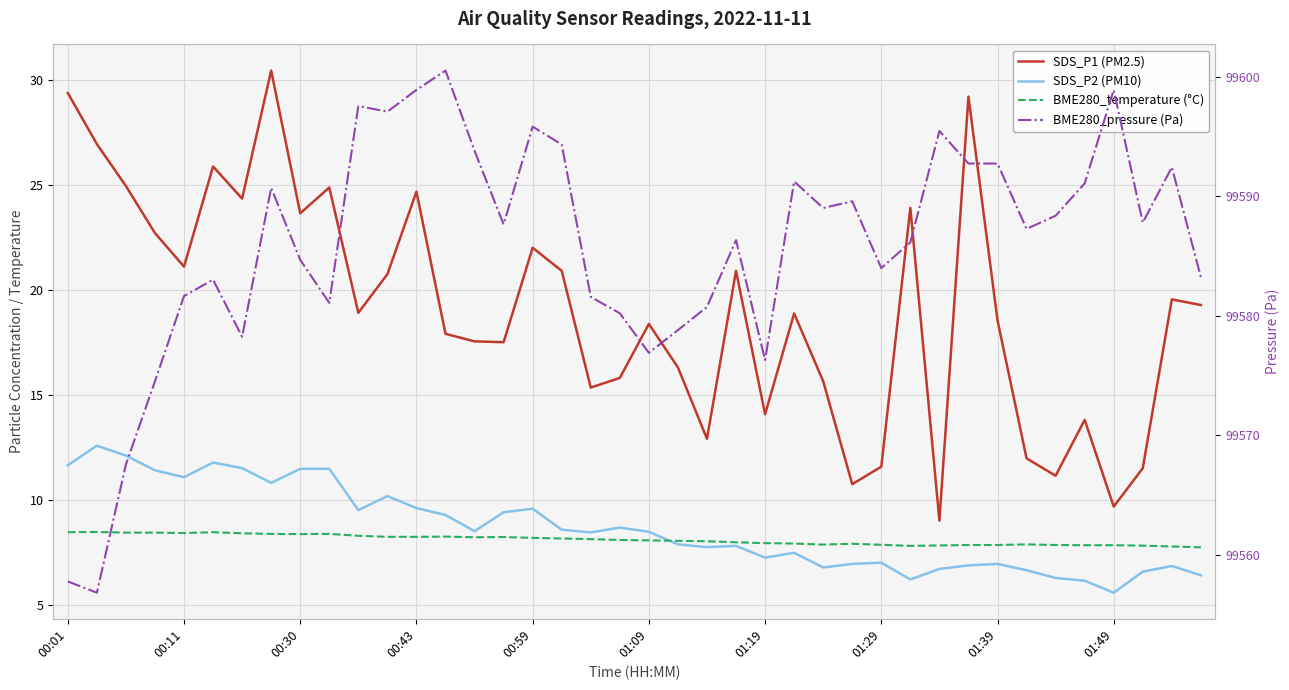

Is the value of BME280_pressure (Pa) at 15 greater than the value of BME280_temperature (°C) at 28?

Yes